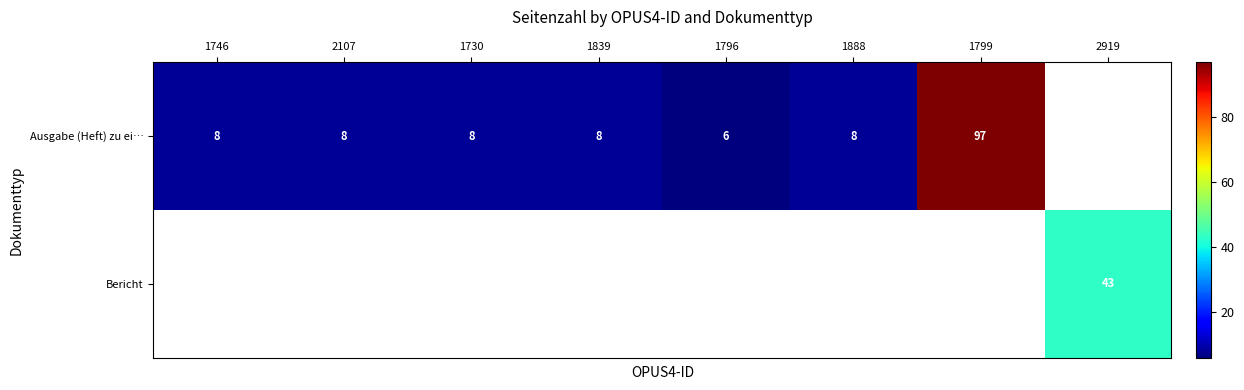

Is it true that Ausgabe (Heft) zu ei… equals 14 at 1730?

False